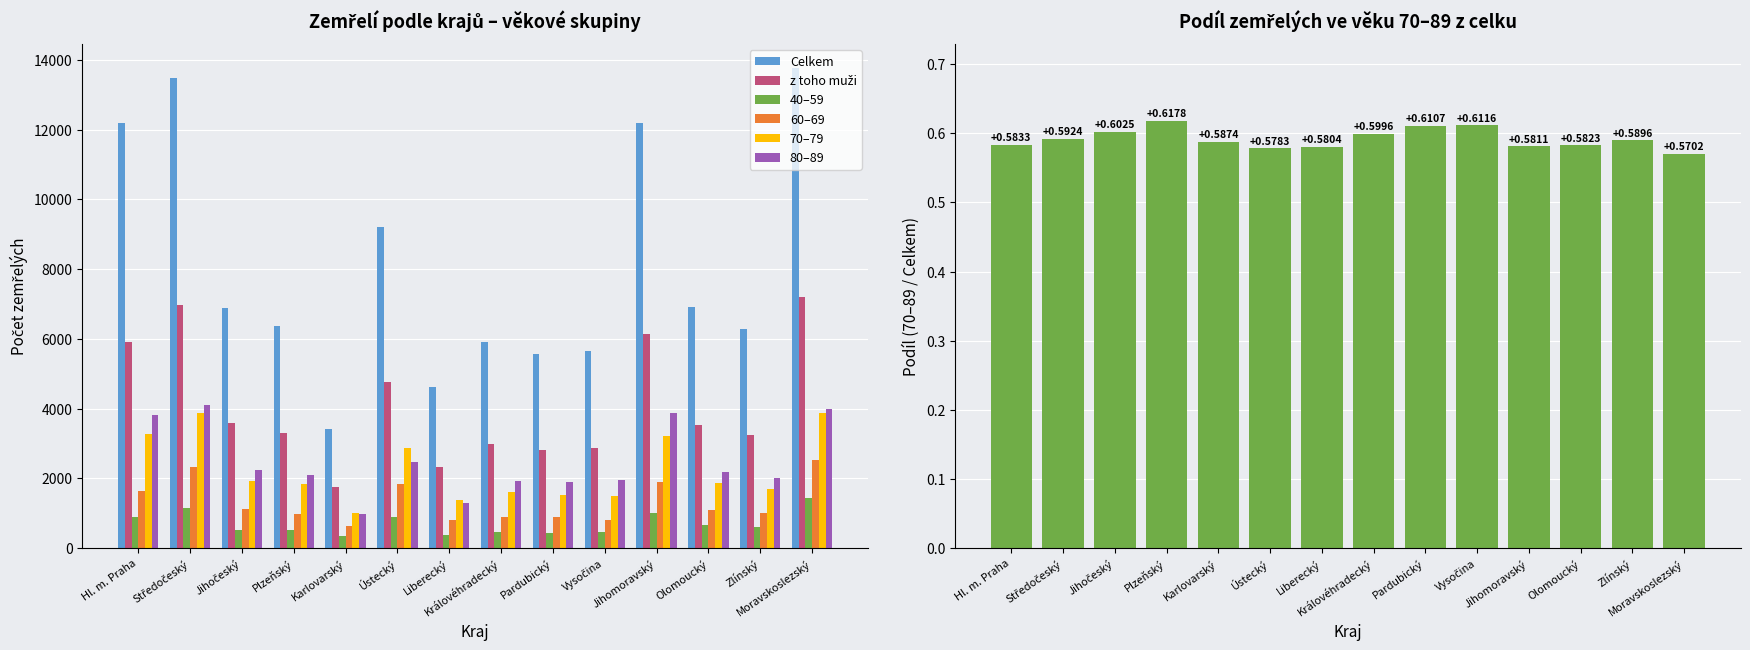

List the series in order of their peak value, highest first.

Celkem, z toho muži, 80–89, 70–79, 60–69, 40–59